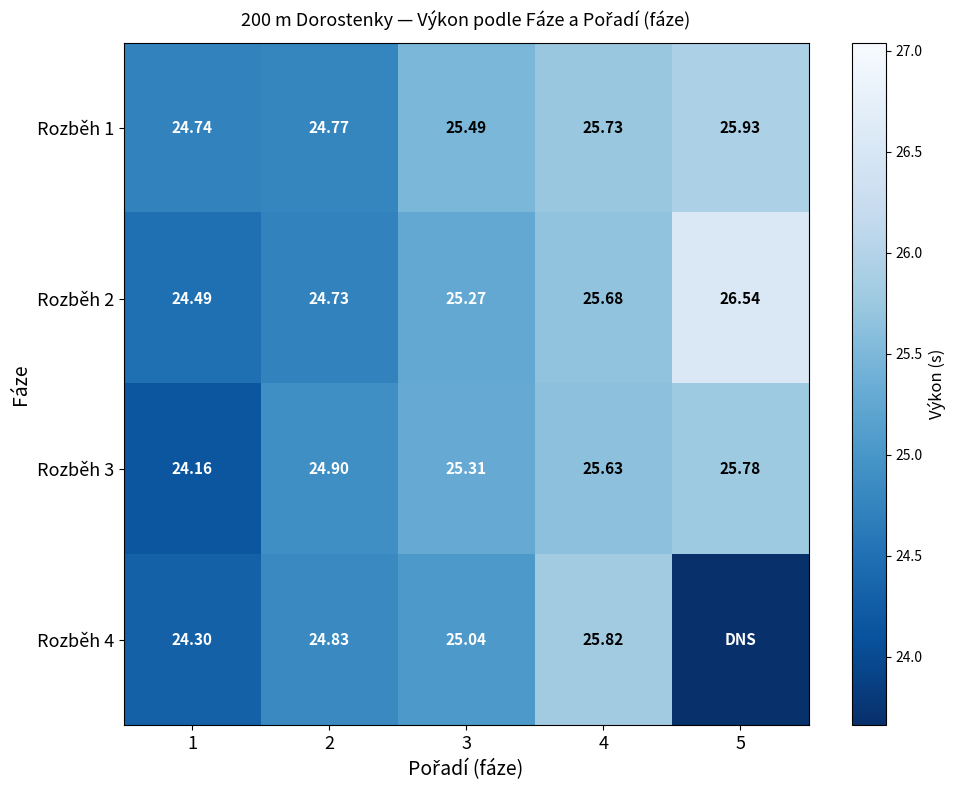

What is the average value of the Rozběh 3 series?

25.2